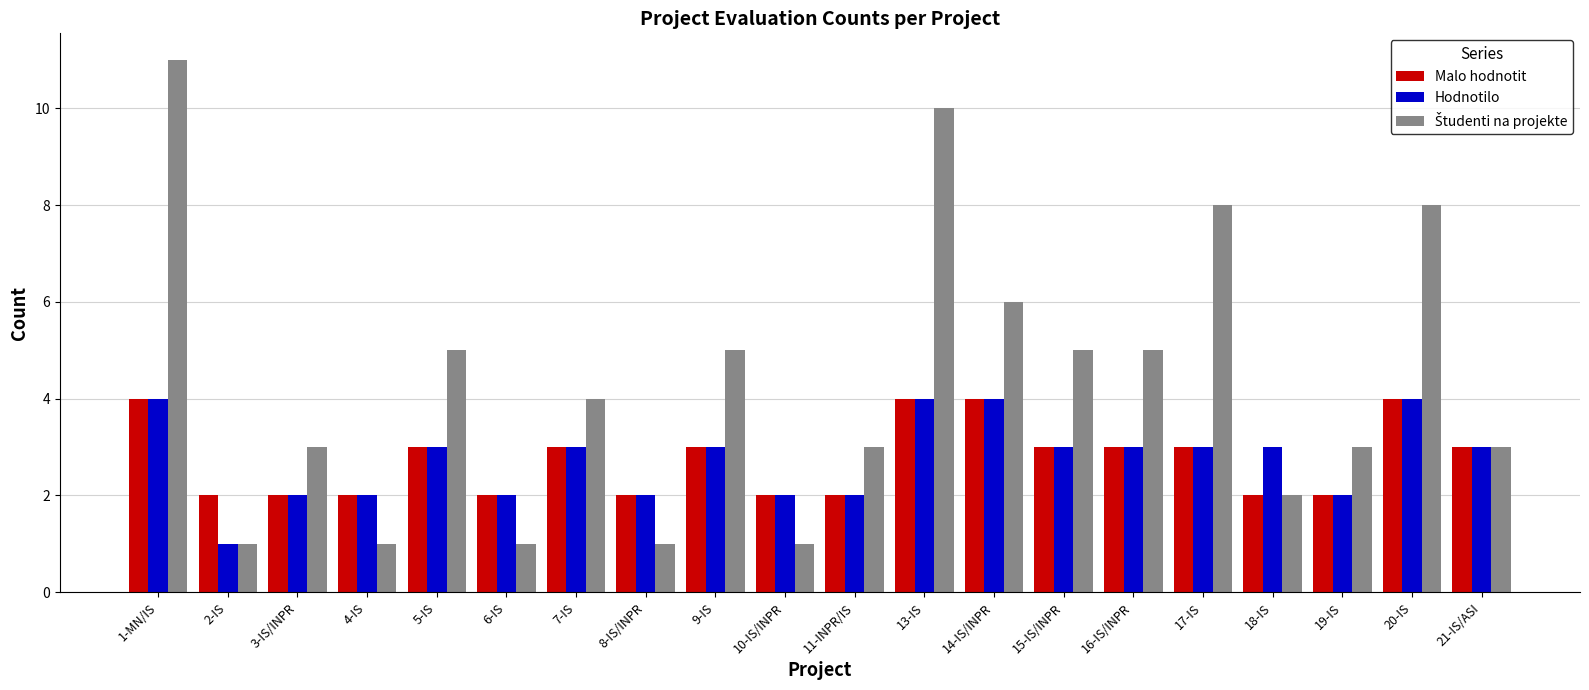

At which label does Hodnotilo reach its minimum?

2-IS